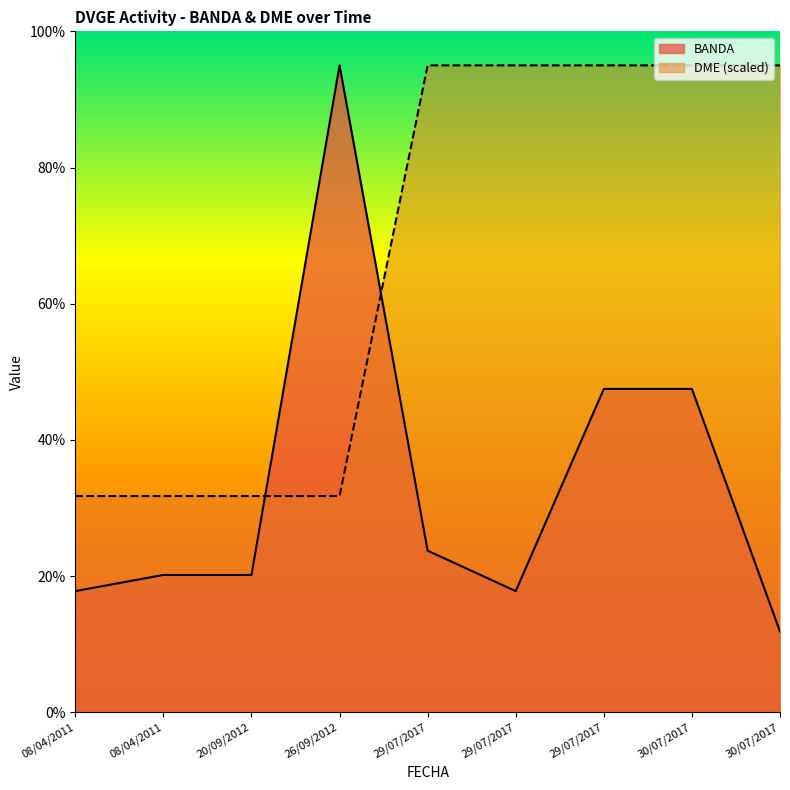

At which category is the sum across all series the highest?

29/07/2017